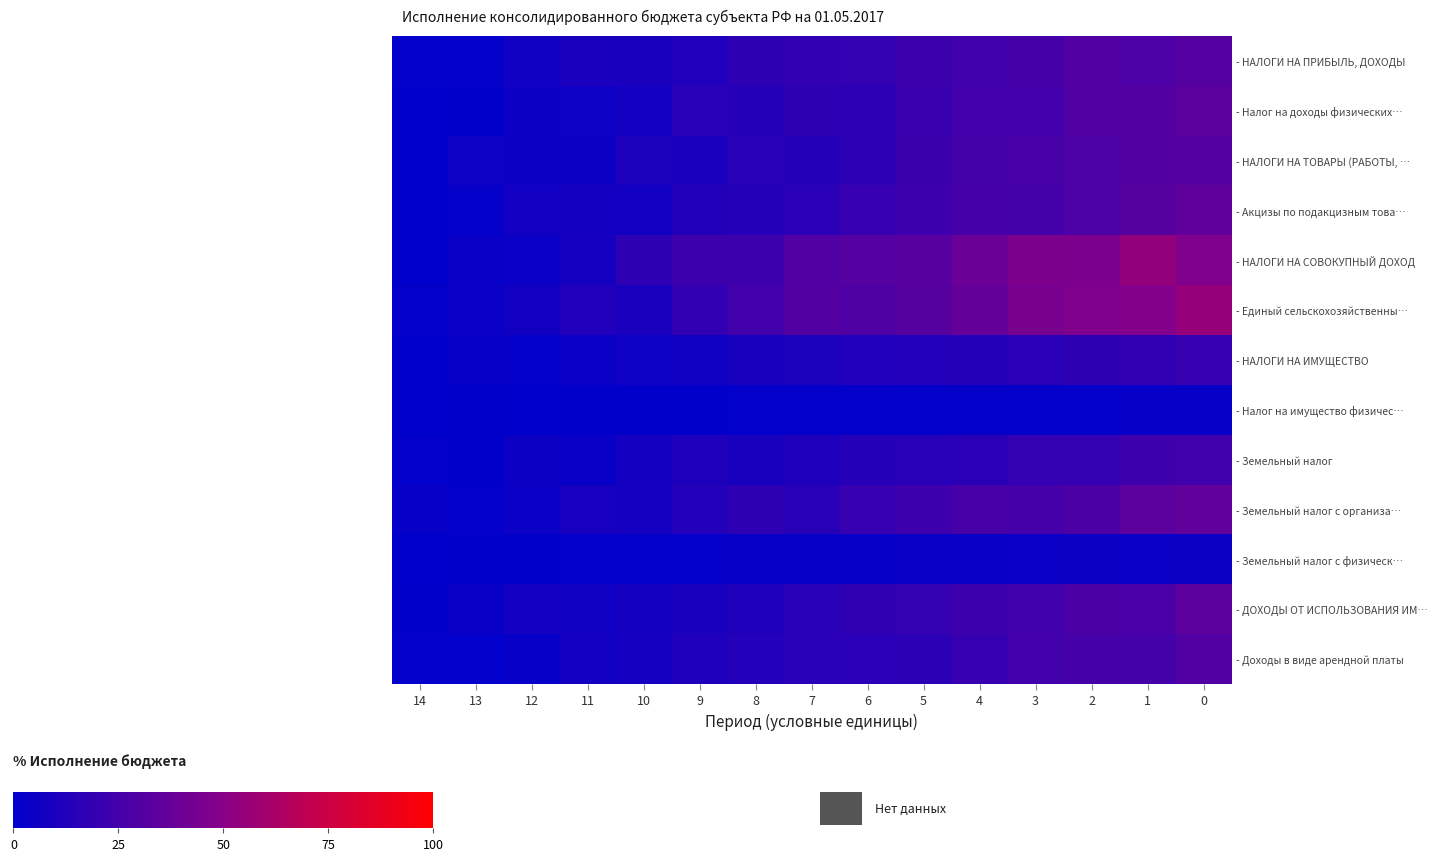

Reading right to left, transcribe all the data shown in this chart.

- НАЛОГИ НА ПРИБЫЛЬ, ДОХОДЫ: 0=31.3	1=28.5	2=29.8	3=26.1	4=23.7	5=22.9	6=18.8	7=18.4	8=17.4	9=11.8	10=9.4	11=9.9	12=6.0	13=2.2	14=0.9
- Налог на доходы физических…: 0=33.7	1=30.8	2=30.0	3=24.9	4=24.6	5=21.1	6=17.1	7=17.2	8=14.3	9=14.7	10=7.4	11=5.8	12=5.4	13=0.7	14=0.0
- НАЛОГИ НА ТОВАРЫ (РАБОТЫ, …: 0=31.1	1=30.7	2=28.6	3=26.7	4=25.3	5=21.9	6=17.0	7=13.5	8=14.8	9=10.0	10=11.0	11=5.4	12=4.8	13=5.5	14=0.0
- Акцизы по подакцизным това…: 0=35.3	1=31.8	2=28.3	3=25.0	4=25.6	5=23.3	6=20.2	7=15.7	8=13.8	9=12.6	10=6.6	11=7.8	12=6.6	13=1.6	14=0.0
- НАЛОГИ НА СОВОКУПНЫЙ ДОХОД: 0=46.5	1=53.9	2=45.8	3=46.2	4=39.2	5=32.7	6=31.6	7=29.5	8=22.8	9=22.8	10=17.5	11=8.3	12=4.7	13=3.3	14=0.0
- Единый сельскохозяйственны…: 0=54.9	1=48.3	2=46.8	3=44.5	4=36.9	5=32.3	6=29.2	7=30.7	8=23.9	9=18.5	10=10.0	11=11.7	12=6.8	13=4.1	14=2.2
- НАЛОГИ НА ИМУЩЕСТВО: 0=20.6	1=18.5	2=17.5	3=15.9	4=13.4	5=13.1	6=11.9	7=10.7	8=9.2	9=5.9	10=5.5	11=4.1	12=2.2	13=2.5	14=0.1
- Налог на имущество физичес…: 0=2.5	1=2.4	2=1.9	3=1.9	4=1.8	5=1.5	6=1.7	7=1.2	8=1.0	9=0.6	10=0.7	11=0.5	12=0.4	13=0.4	14=0.0
- Земельный налог: 0=23.4	1=23.4	2=19.8	3=19.4	4=15.6	5=15.2	6=14.2	7=11.6	8=9.3	9=11.5	10=7.7	11=3.5	12=5.2	13=0.6	14=1.0
- Земельный налог с организа…: 0=35.7	1=33.6	2=27.8	3=25.5	4=26.5	5=23.1	6=20.4	7=14.8	8=17.4	9=13.0	10=7.9	11=9.0	12=4.5	13=1.1	14=2.7
- Земельный налог с физическ…: 0=5.4	1=4.6	2=4.7	3=4.3	4=3.4	5=3.5	6=2.6	7=2.7	8=2.7	9=1.7	10=1.6	11=1.2	12=0.6	13=0.5	14=0.1
- ДОХОДЫ ОТ ИСПОЛЬЗОВАНИЯ ИМ…: 0=34.3	1=27.6	2=28.1	3=23.7	4=22.8	5=19.8	6=17.8	7=15.0	8=11.7	9=9.4	10=7.5	11=6.1	12=7.2	13=3.4	14=0.6
- Доходы в виде арендной платы: 0=29.5	1=25.4	2=25.4	3=24.3	4=20.3	5=16.6	6=15.5	7=14.5	8=13.2	9=11.5	10=8.0	11=7.0	12=2.6	13=0.8	14=0.9